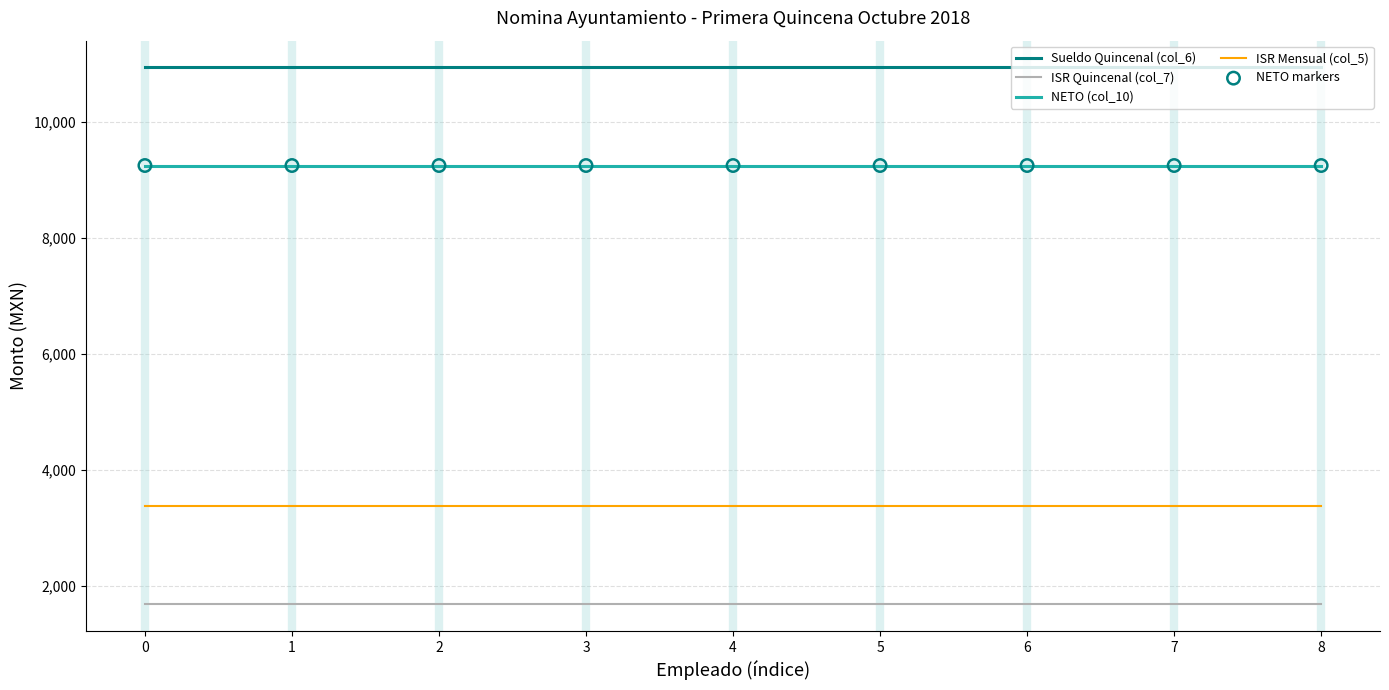

What is the spread (max minus min) of values at 2?

9250.0